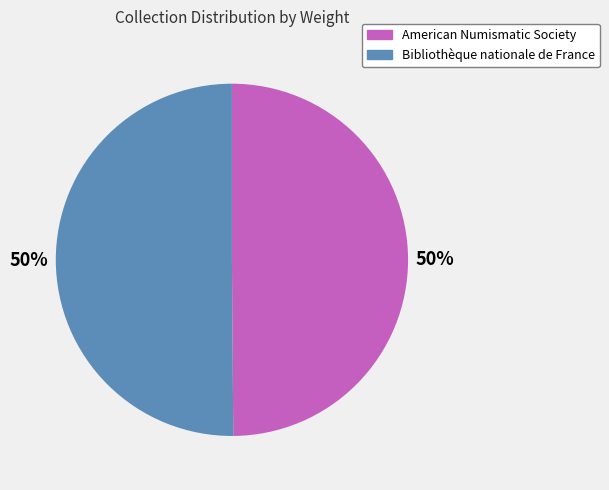

What is the ratio of the value at American Numismatic Society to the value at Bibliothèque nationale de France?

1.0